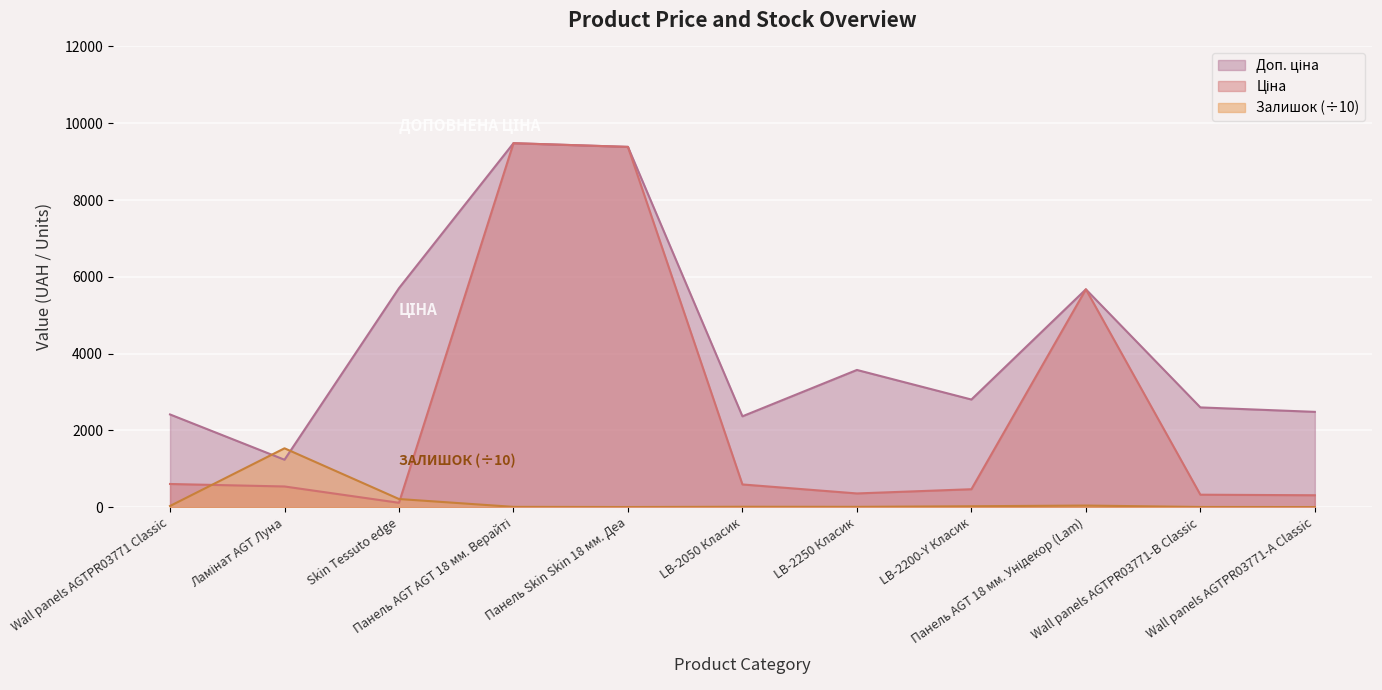

What are all the series names shown in the legend?

Ціна, Доп. ціна, Залишок